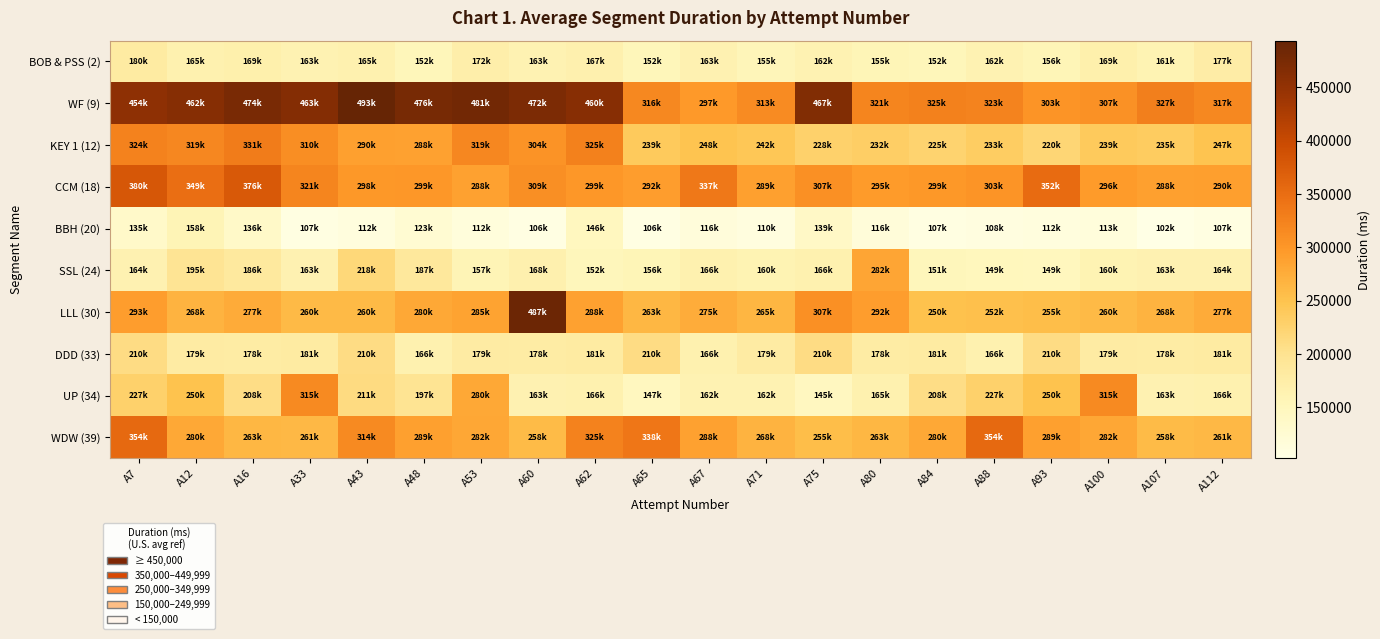

Which label corresponds to the largest value in the chart?

A43